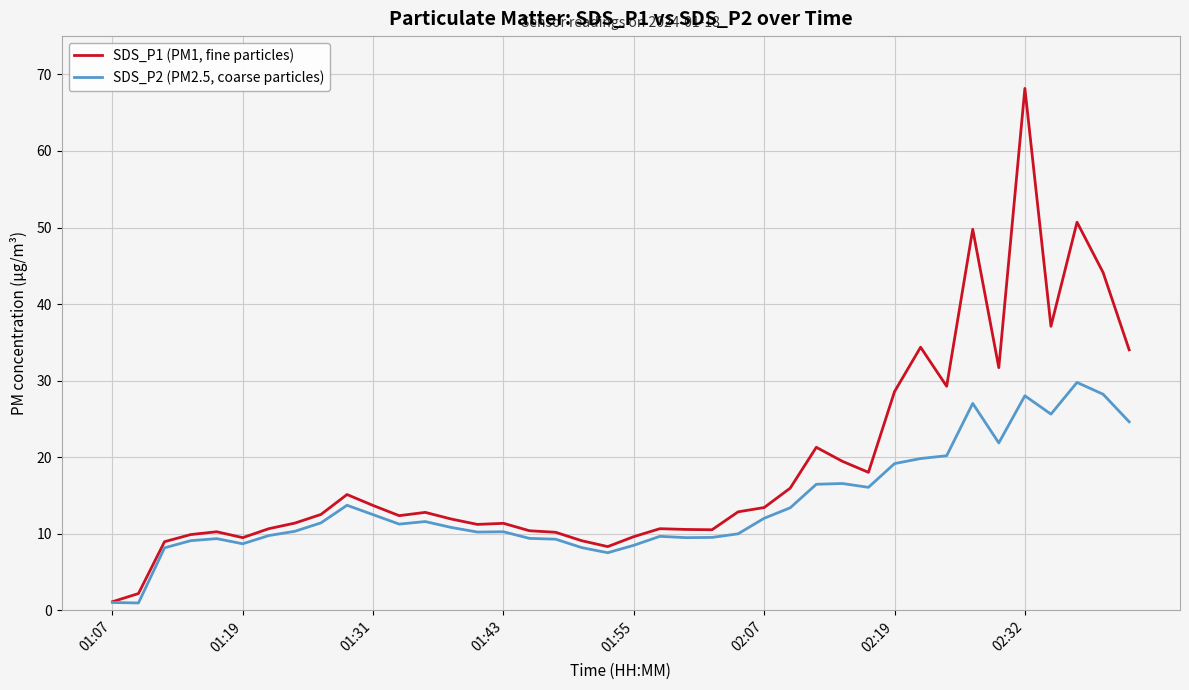

Which series has the largest total across all categories?

SDS_P1 (PM1, fine particles)